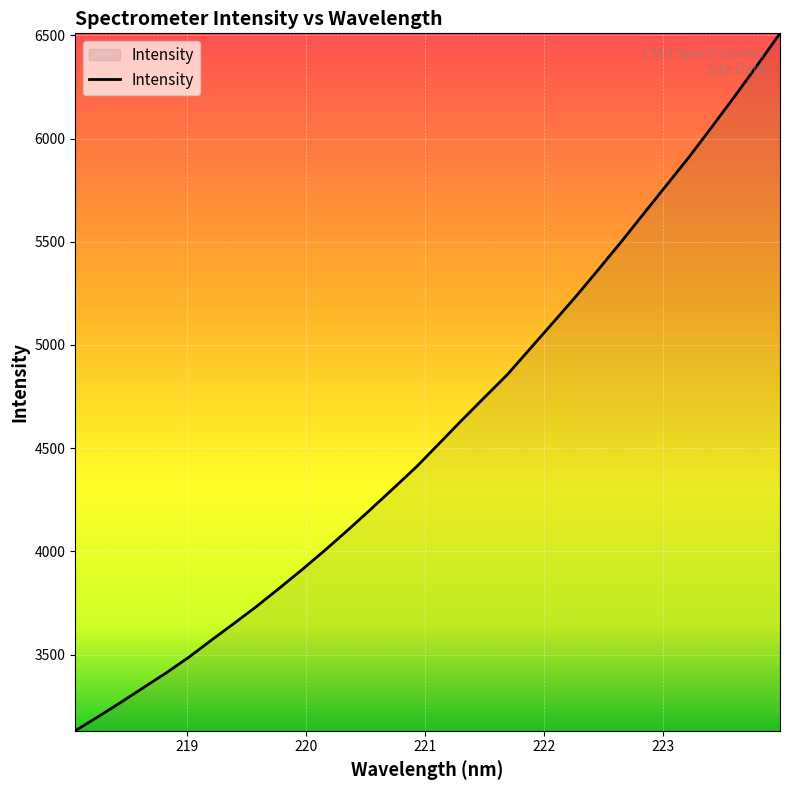

What is the minimum value shown in the chart?

3131.1